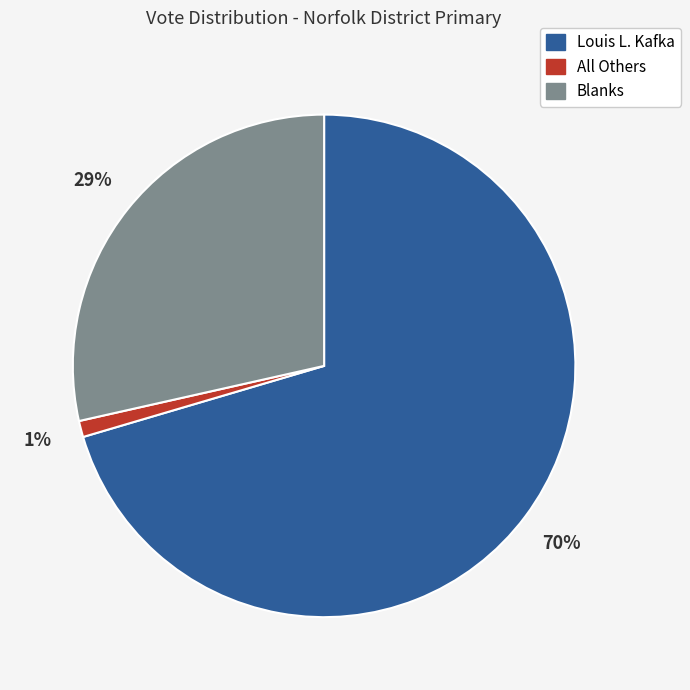

Between All Others and Louis L. Kafka, which is larger?

Louis L. Kafka